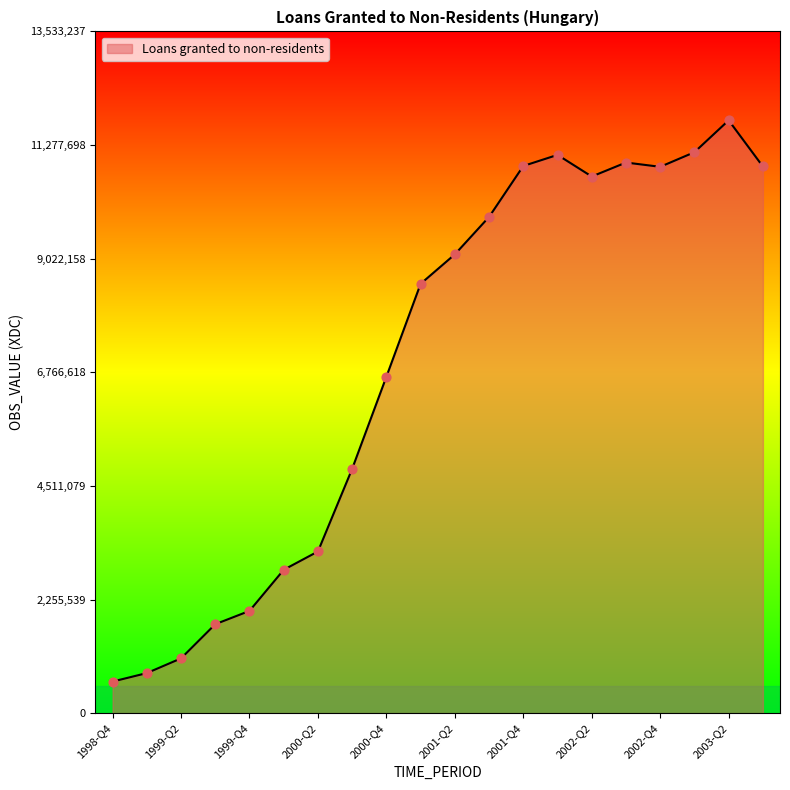

What is the smallest value displayed?

627582